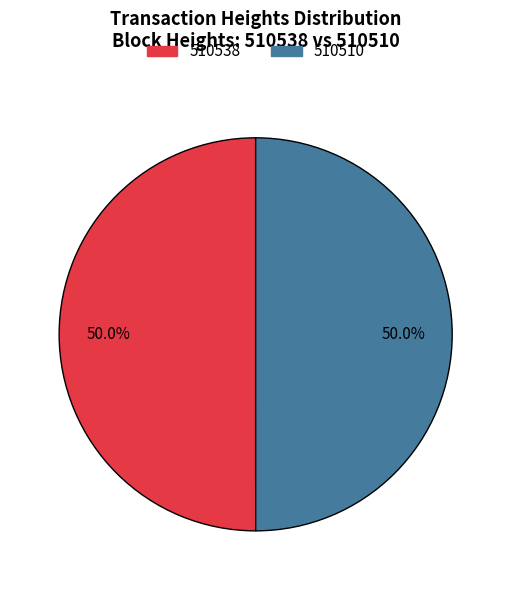

Approximately how many times larger is the value at 510538 compared to 510510?

1.0